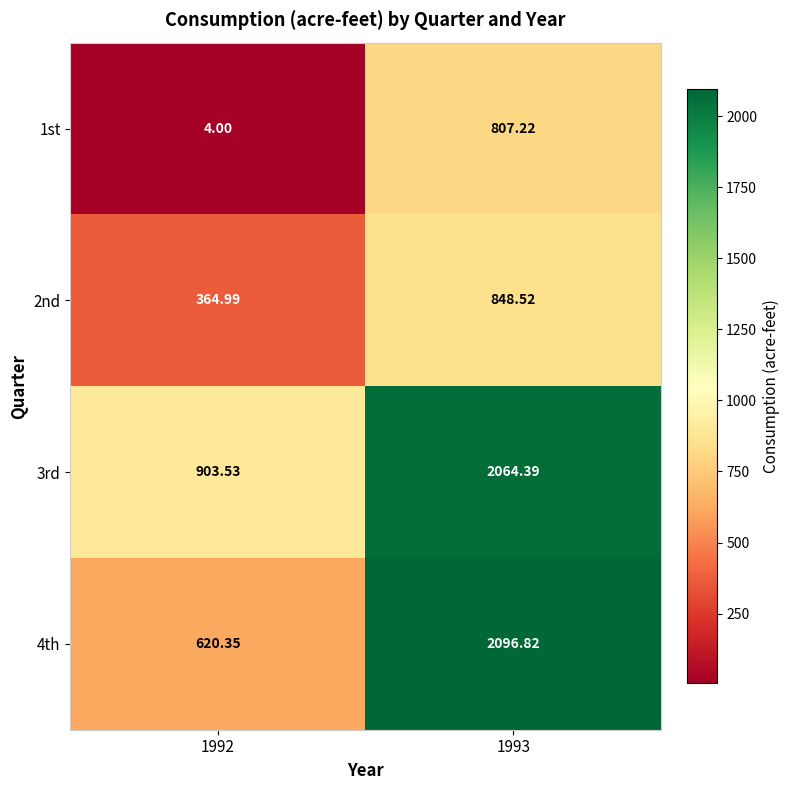

Is the value of 4th at 1992 greater than the value of 2nd at 1993?

No